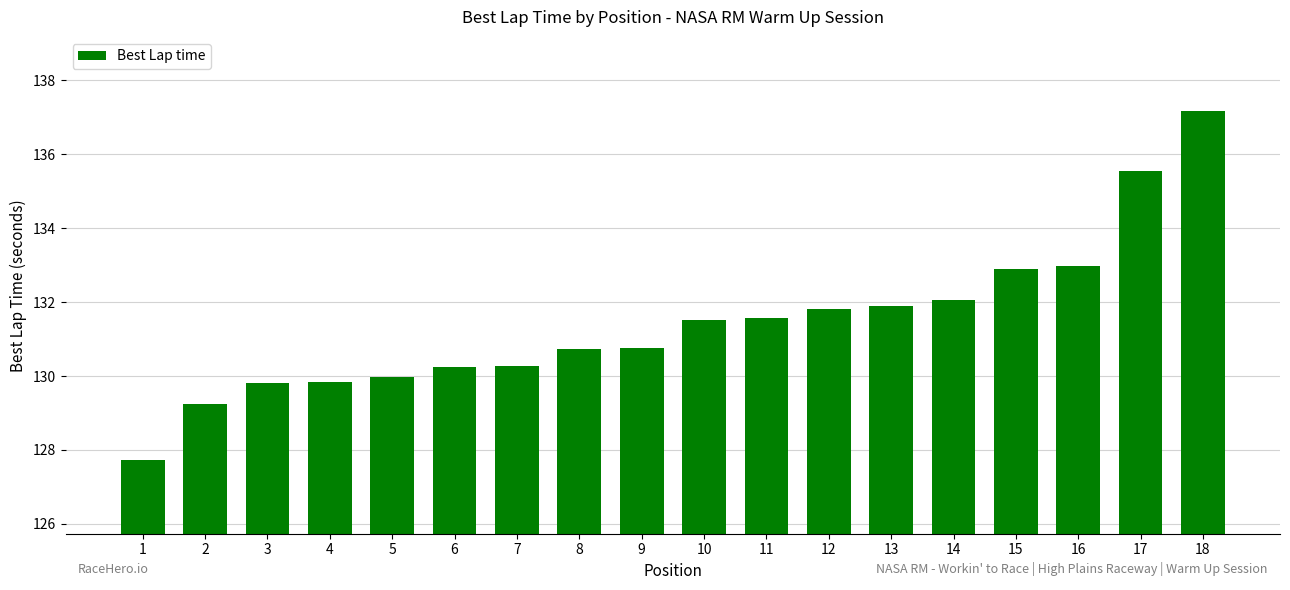

Approximately how many times larger is the value at 8 compared to 13?

1.0